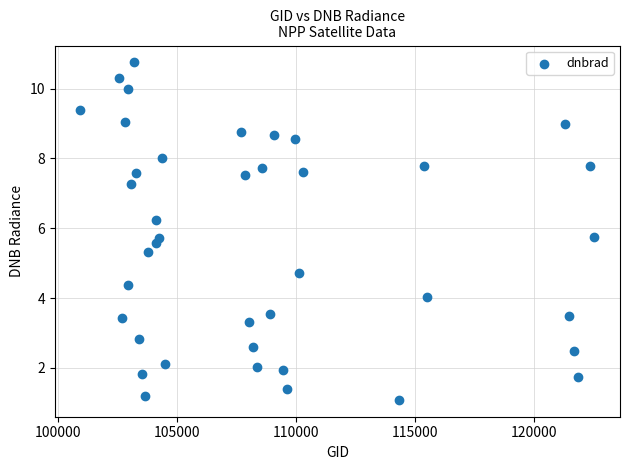

What is the range of Y values (max minus min)?

9.7